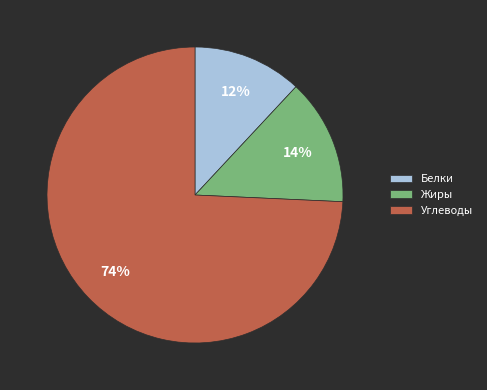

To the nearest percent, what is the average slice percentage?

33%